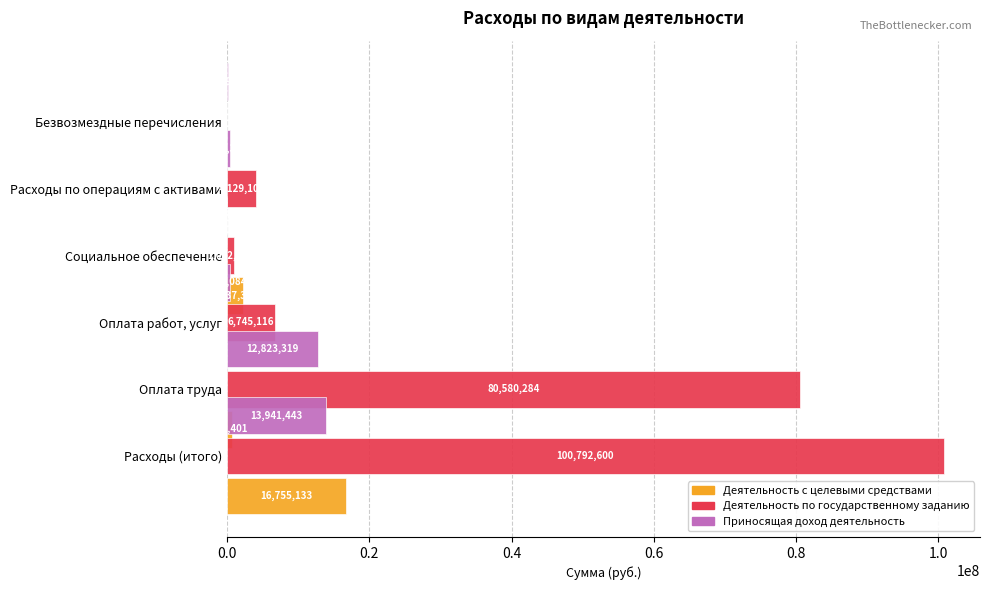

What position from the left is 1.0?

6